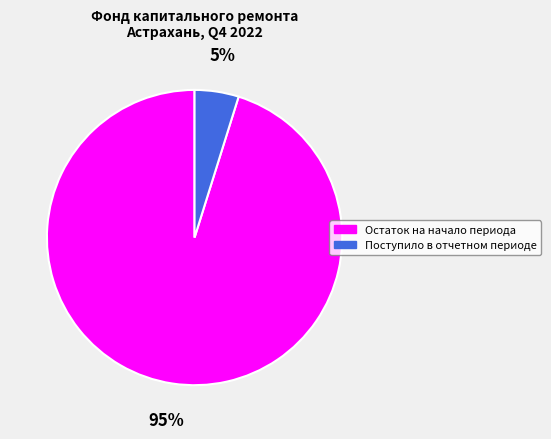

Between Остаток на начало периода and Поступило в отчетном периоде, which is larger?

Остаток на начало периода